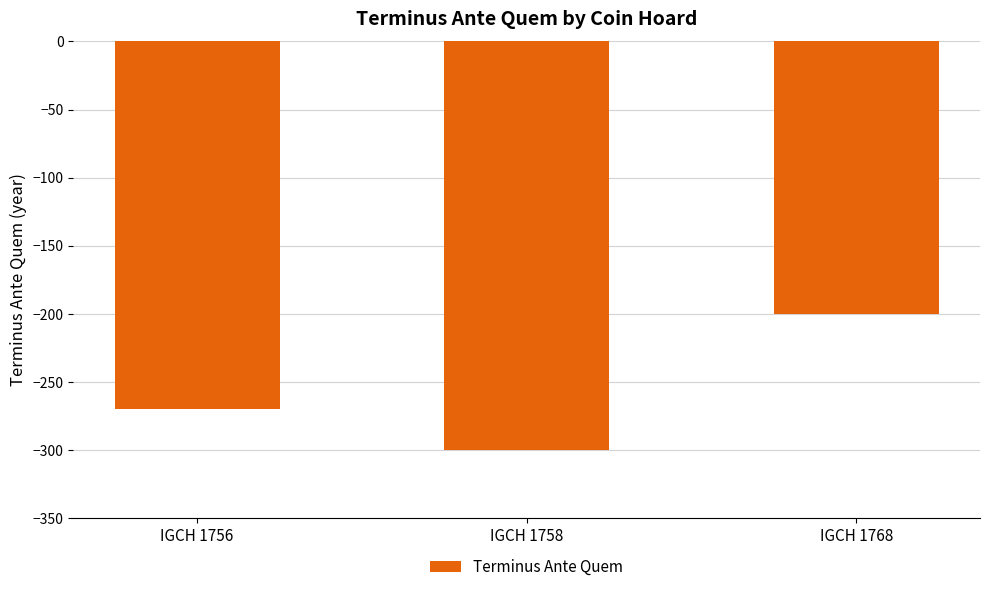

List the labels in order of value, smallest first.

IGCH 1758, IGCH 1756, IGCH 1768